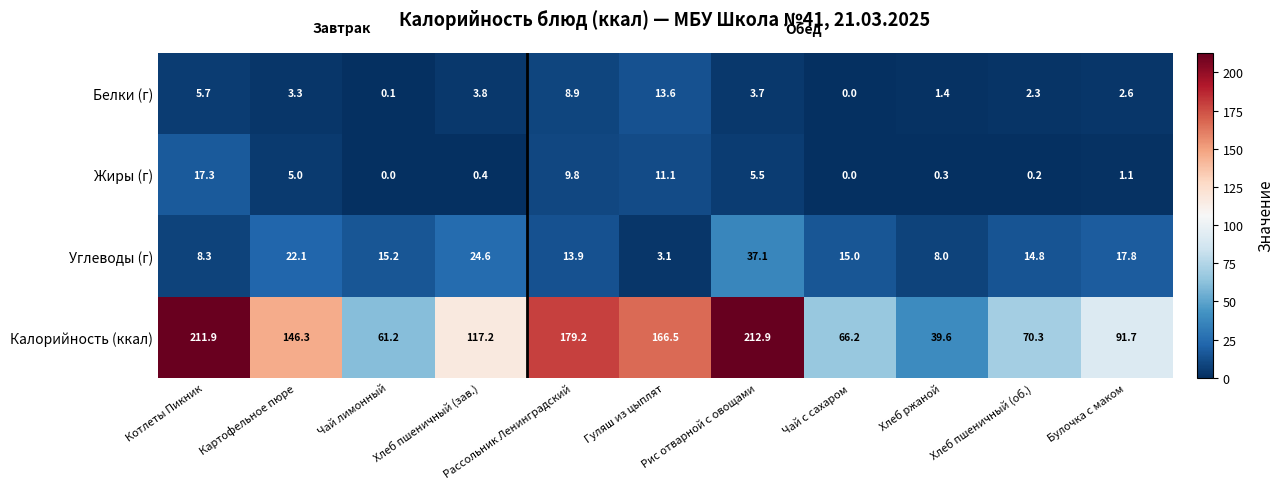

At how many categories does at least one series exceed 179?

3